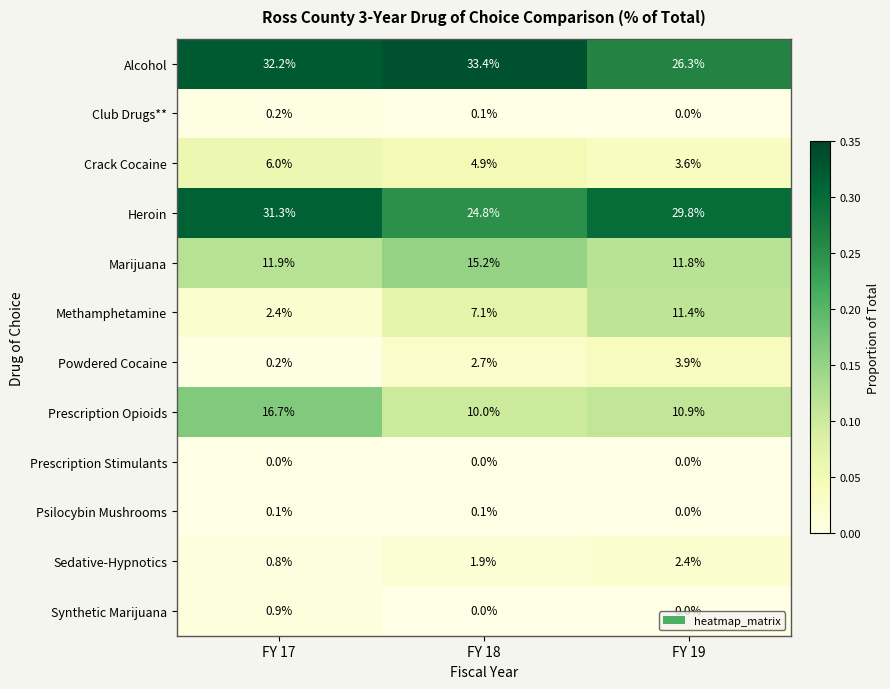

Which category has the lowest value in the Psilocybin Mushrooms series?

FY 19